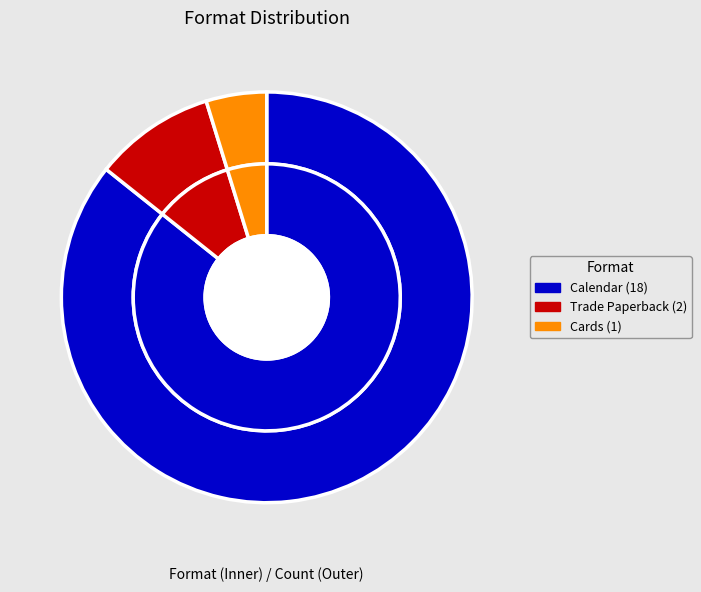

Is it true that Trade Paperback is 10% of the pie?

True